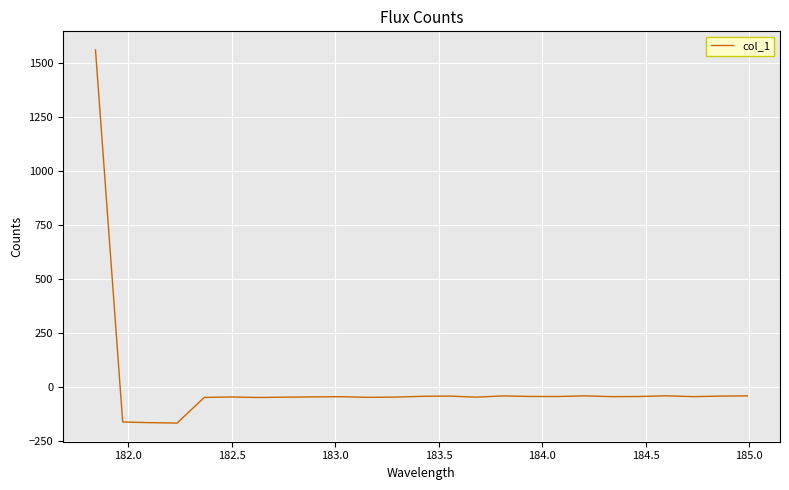

What is the greatest value displayed?

1558.1